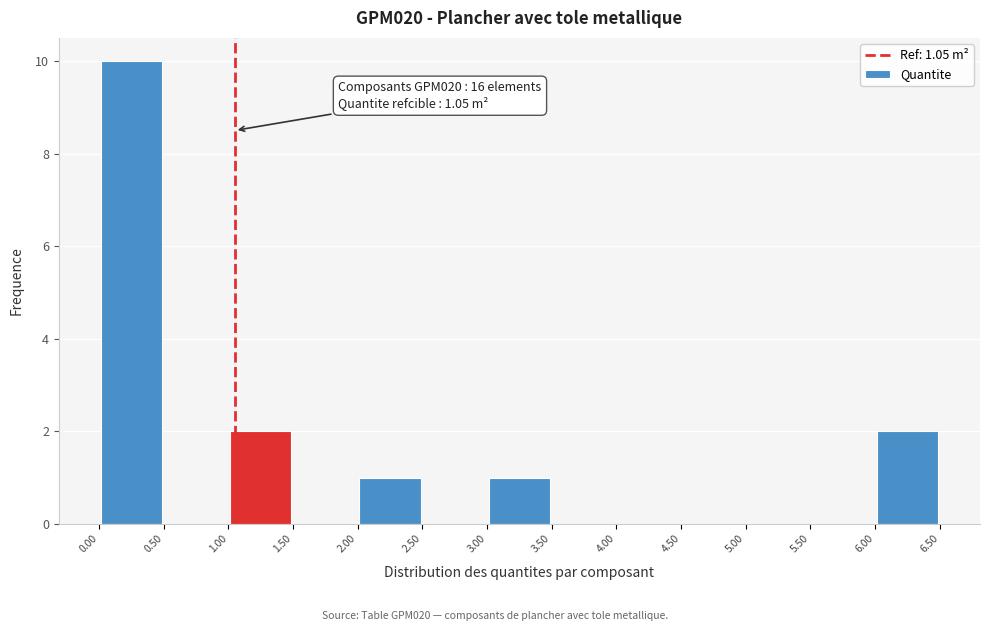

Which range on the x-axis has the tallest bar?

0.00 to 0.50